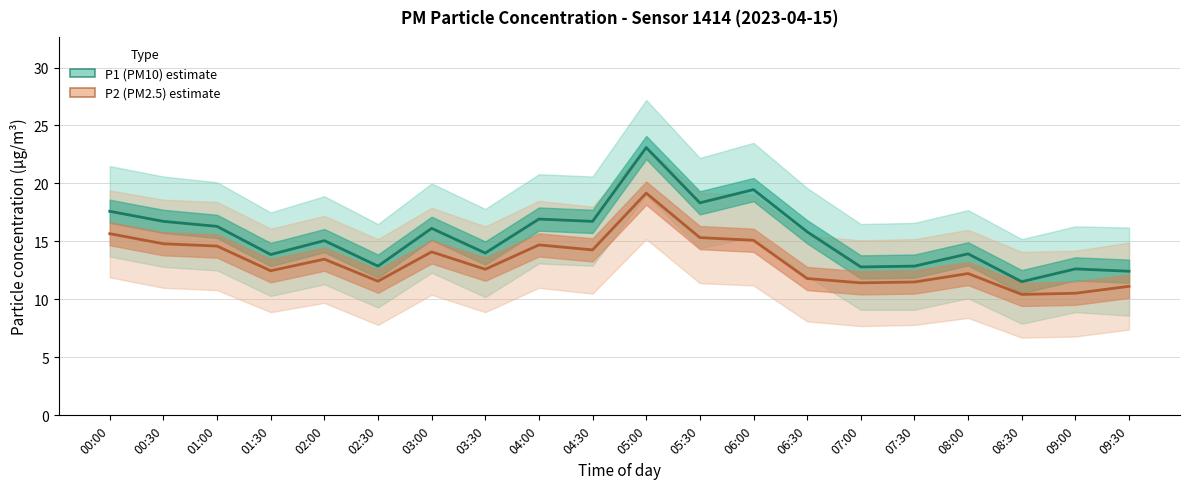

Which label corresponds to the largest value in the chart?

05:00